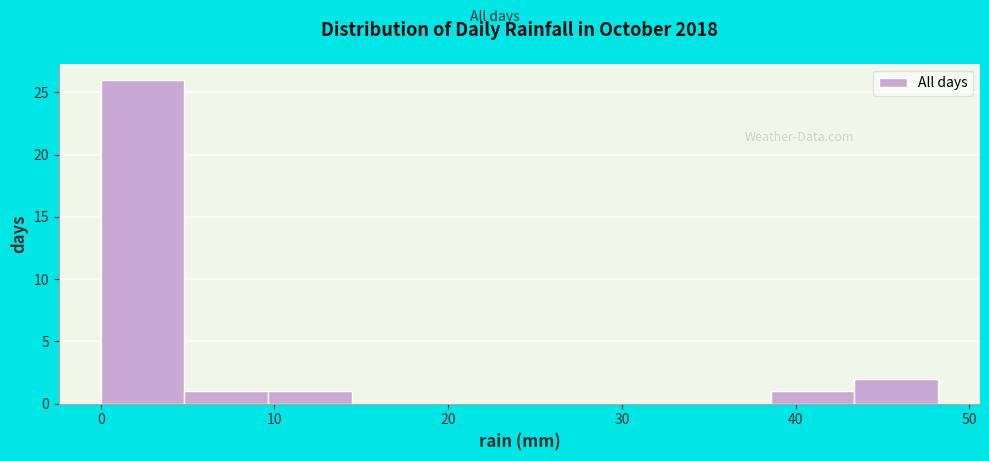

Reading left to right, transcribe this chart: for each bar, give the range it covers on the x-axis and its height. Neither the bar edges nor the heights are printed on the chart, so give them approximately, as read against the axes.

0 to 5: 26
5 to 10: 1
10 to 14: 1
14 to 19: 0
19 to 24: 0
24 to 29: 0
29 to 34: 0
34 to 39: 0
39 to 43: 1
43 to 48: 2